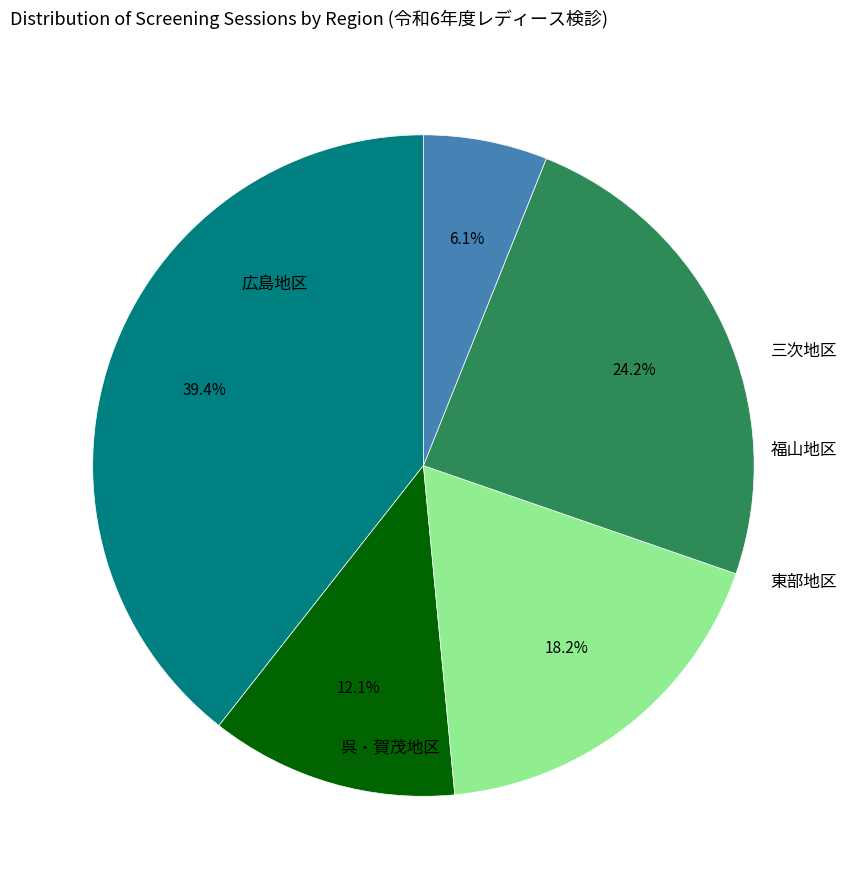

Does any single category account for the majority?

No